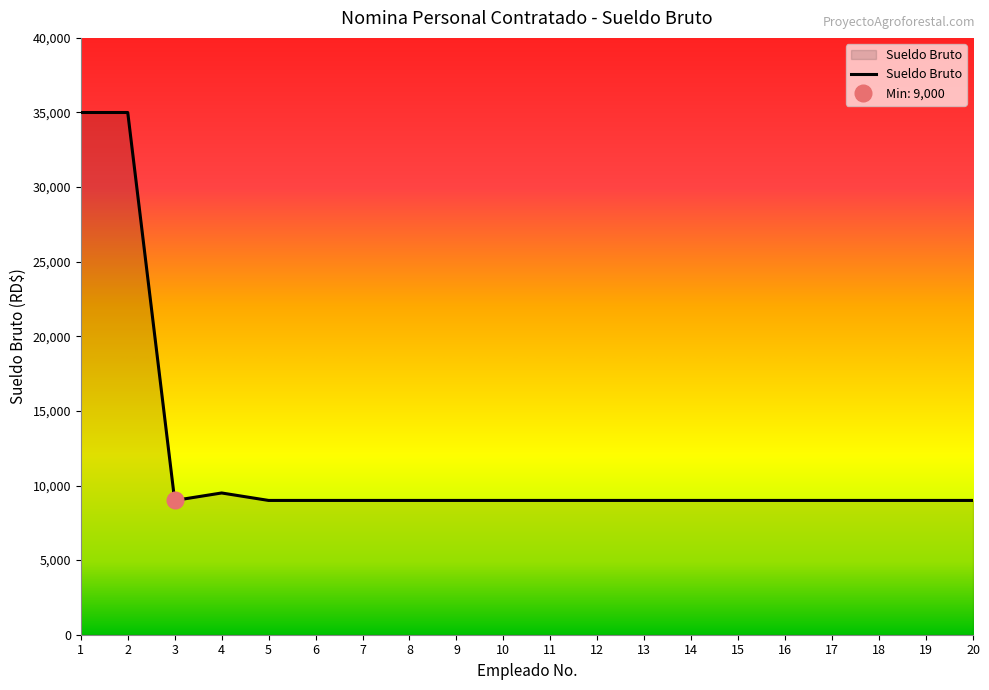

How many data points are above 9000?

3